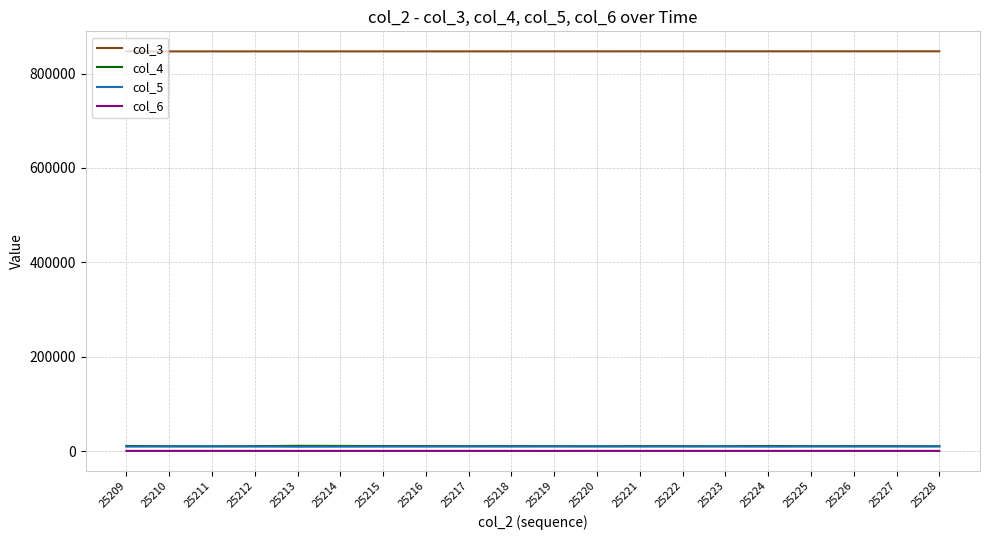

What are all the series names shown in the legend?

col_3, col_4, col_5, col_6